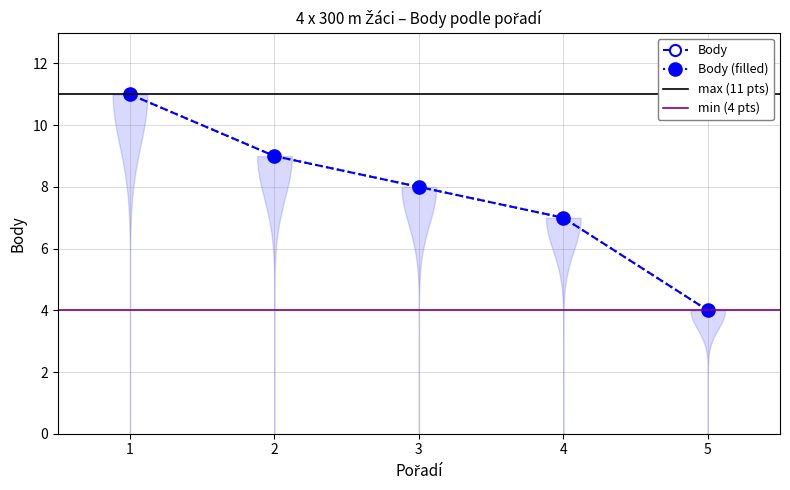

Approximately how many times larger is the value at 2 compared to 1?

0.8